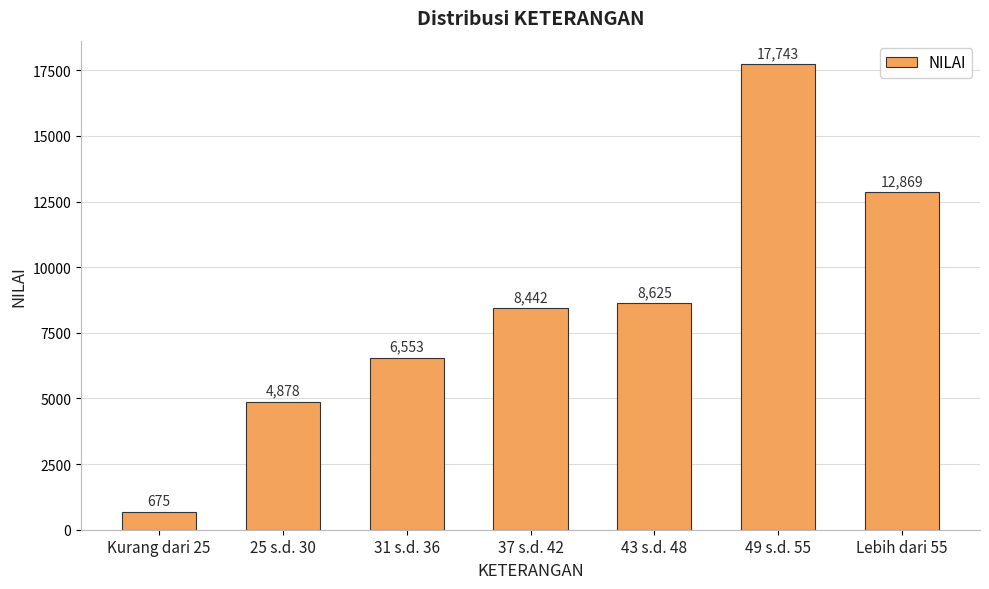

Where is the data nearest to the value 9209?

43 s.d. 48